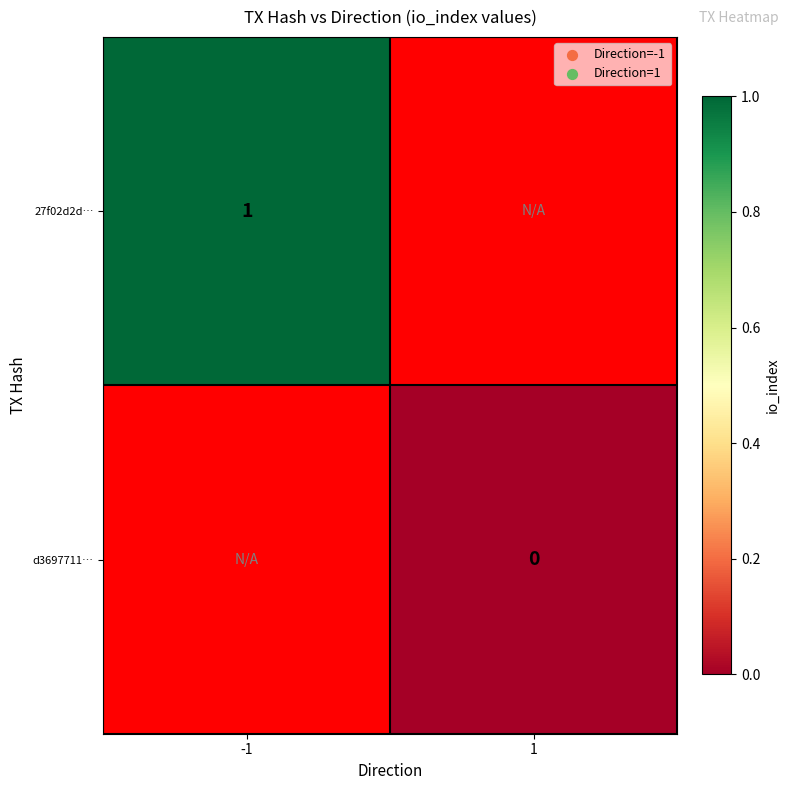

Is it true that 27f02d2d… equals 0 at -1?

False